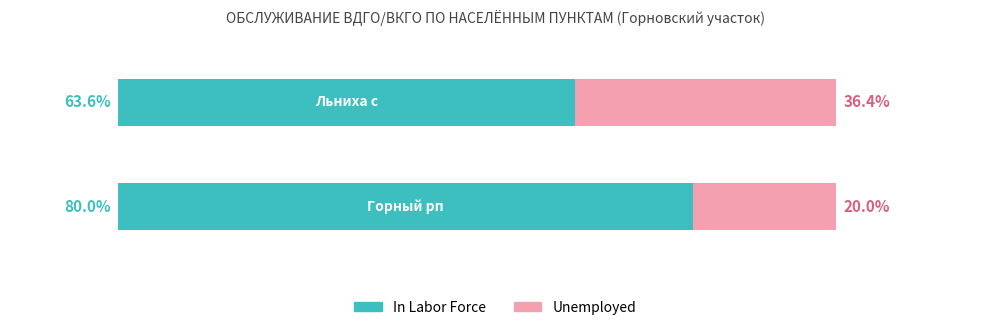

List the series in order of their peak value, lowest first.

Unemployed, In Labor Force